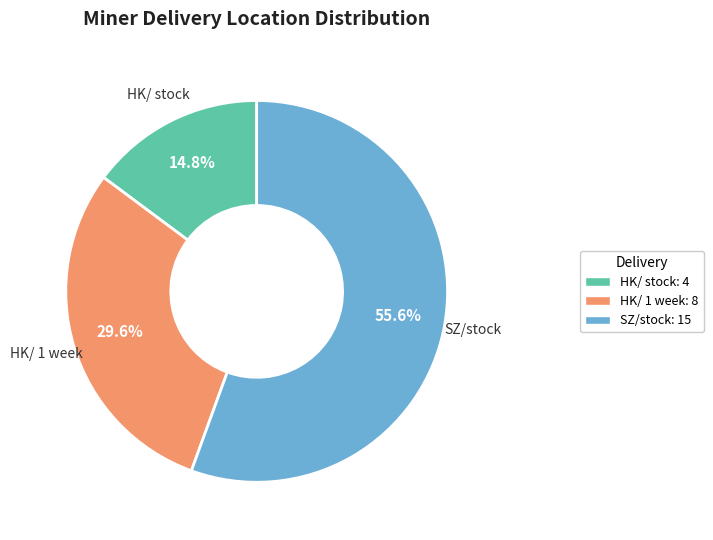

Which slice represents more than half of the pie?

SZ/stock